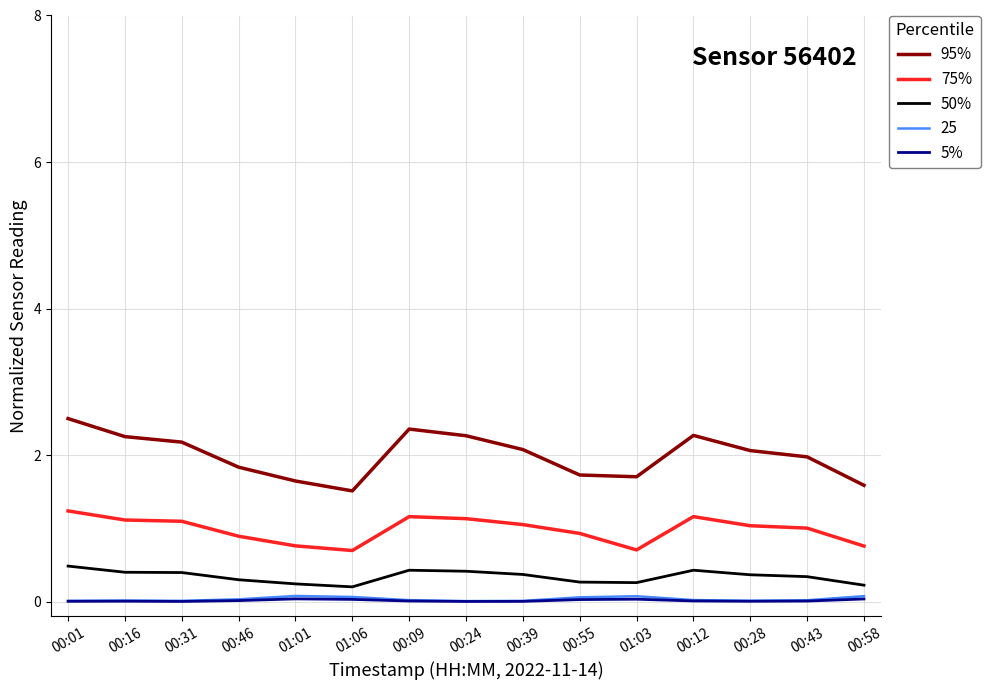

Is the value of 5% at 01:03 greater than the value of 75% at 00:24?

No